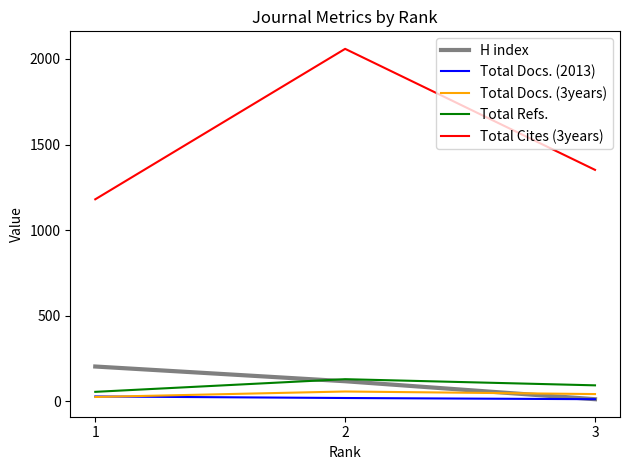

Which series has the largest total across all categories?

Total Cites (3years)